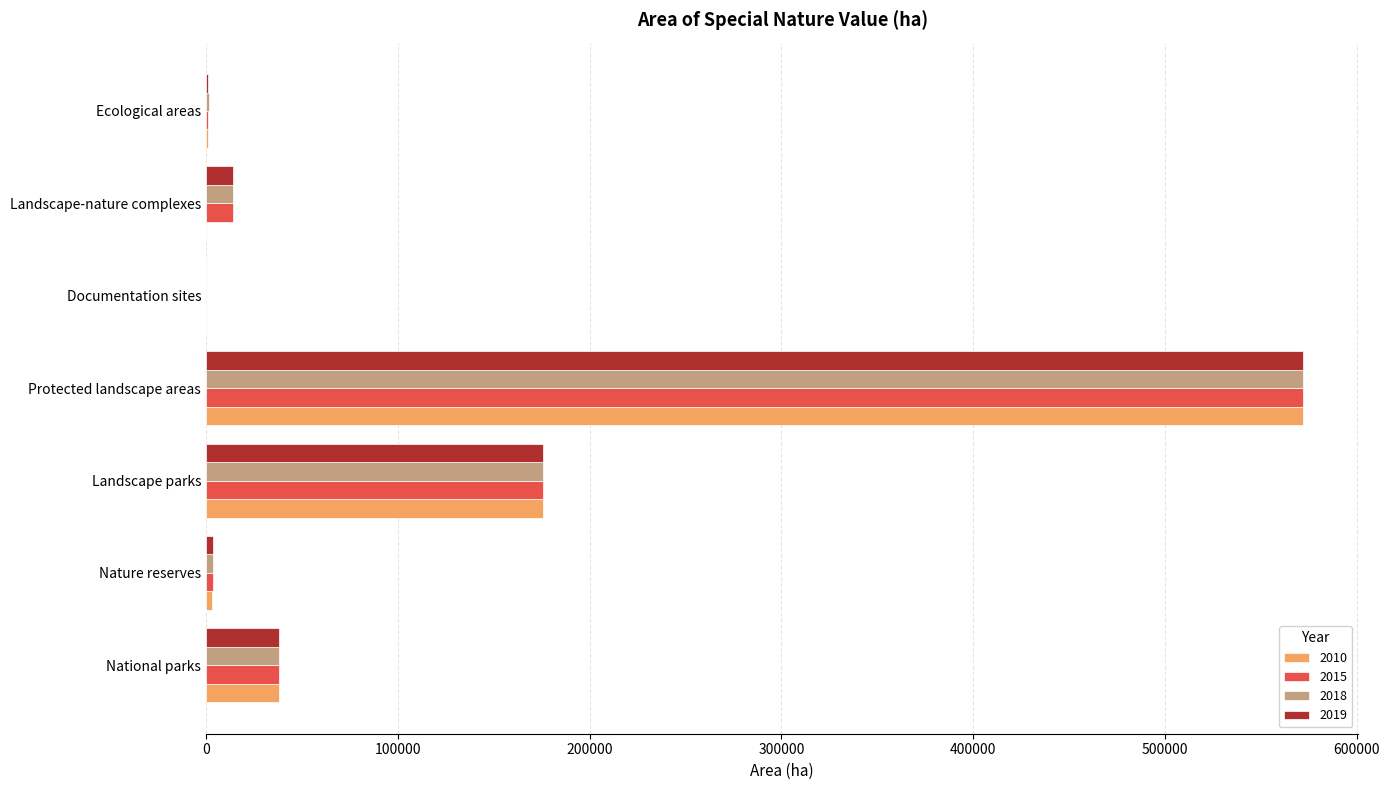

At which category is the sum across all series the highest?

Protected landscape areas